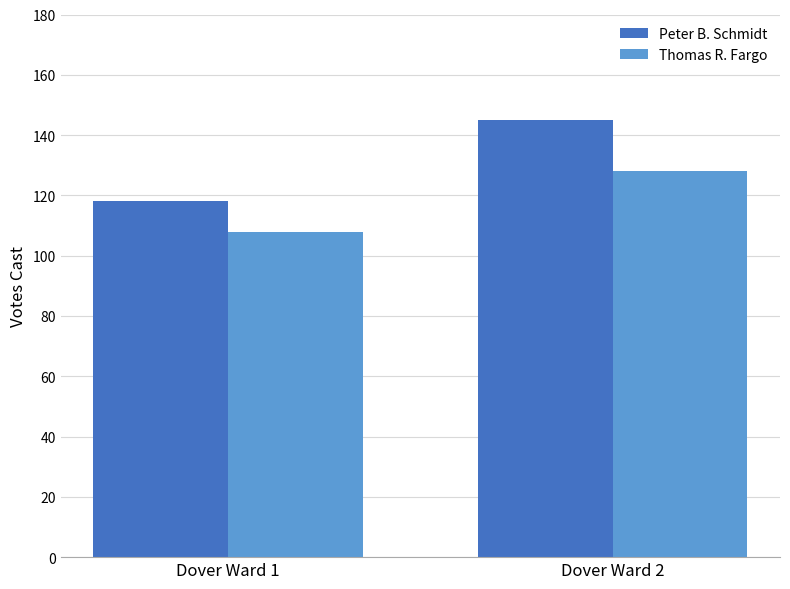

At which label does Thomas R. Fargo reach its minimum?

Dover Ward 1